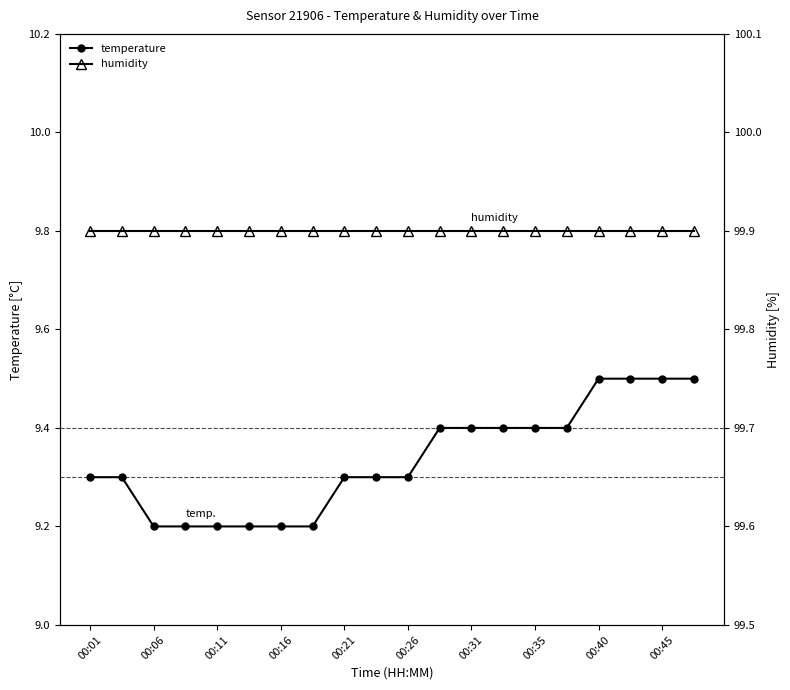

True or false: humidity has more than 0 points higher than both neighbors.

False